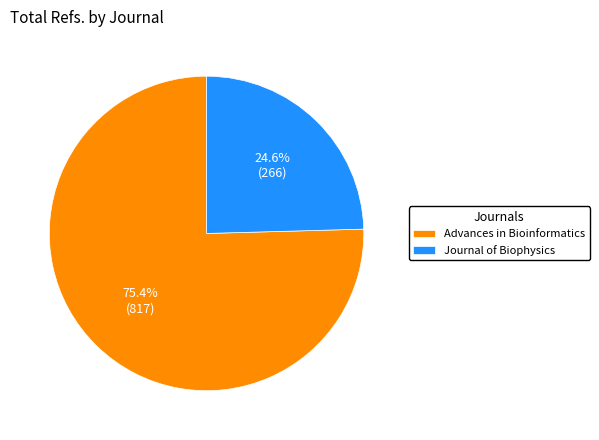

How much of the chart is everything except Journal of Biophysics?

75.4%